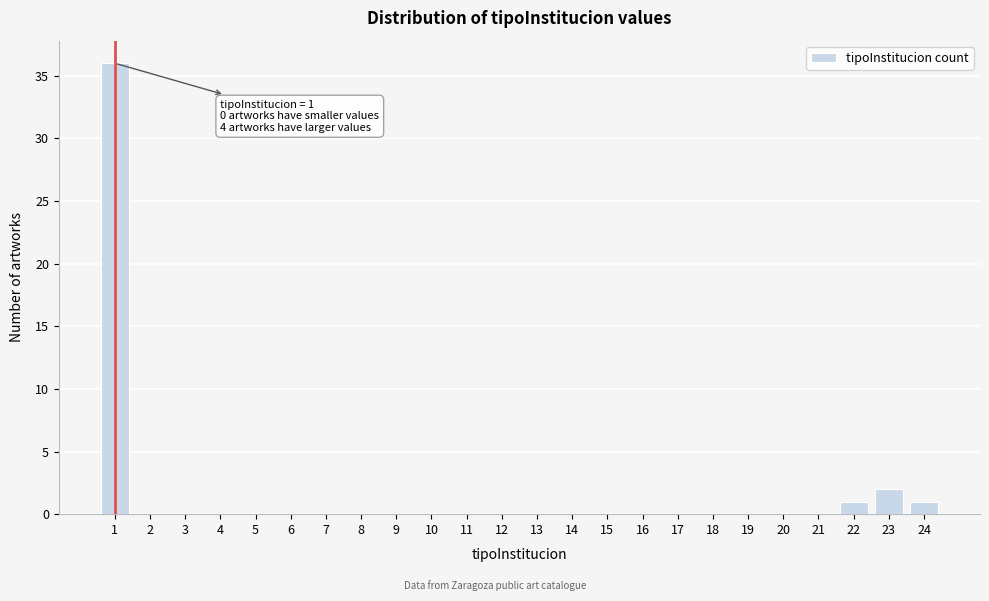

Over which range of the x-axis is the bar tallest?

0.5 to 1.5